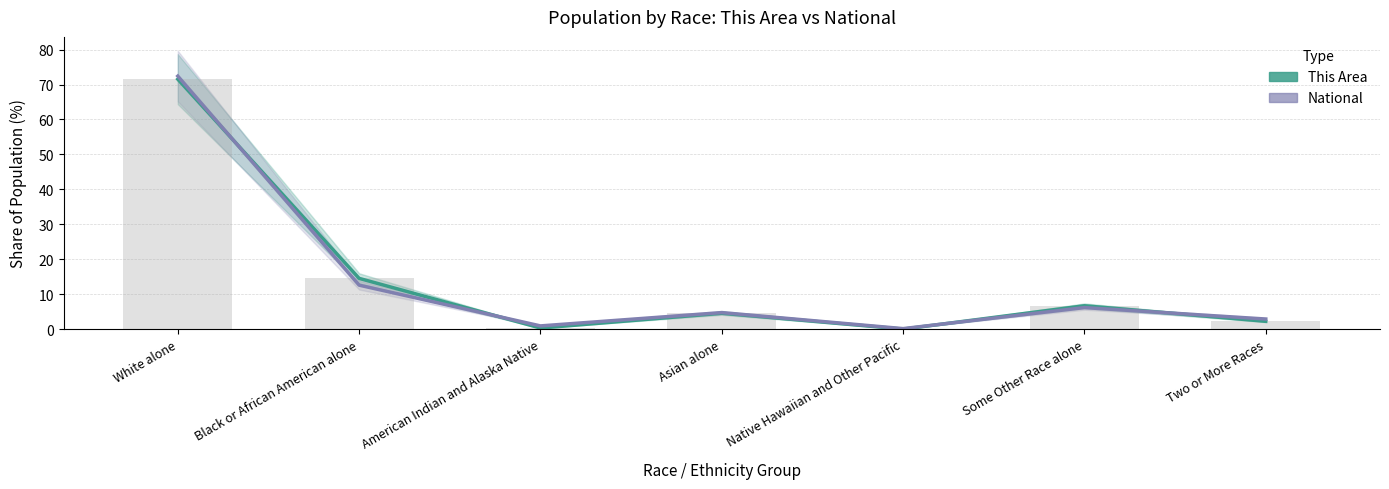

The value of This Area (% of local total) at Native Hawaiian and Other Pacific is 0.0. True or false?

True